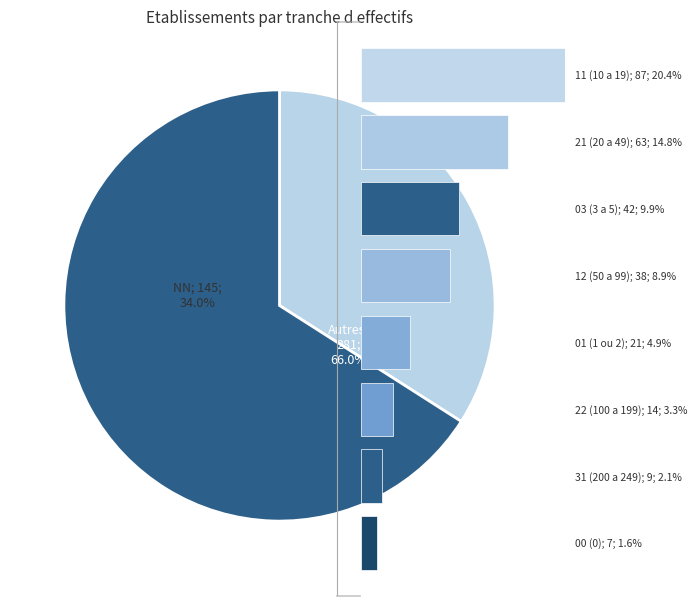

Approximately how many times larger is the value at 6 compared to 5?

0.6